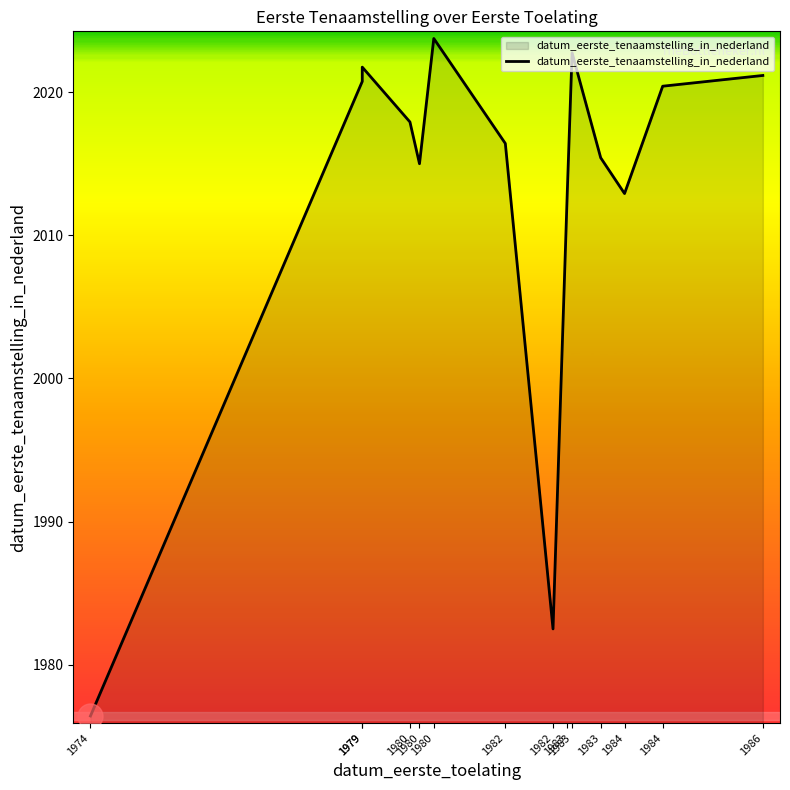

Does the chart display data point markers on the line(s)?

No